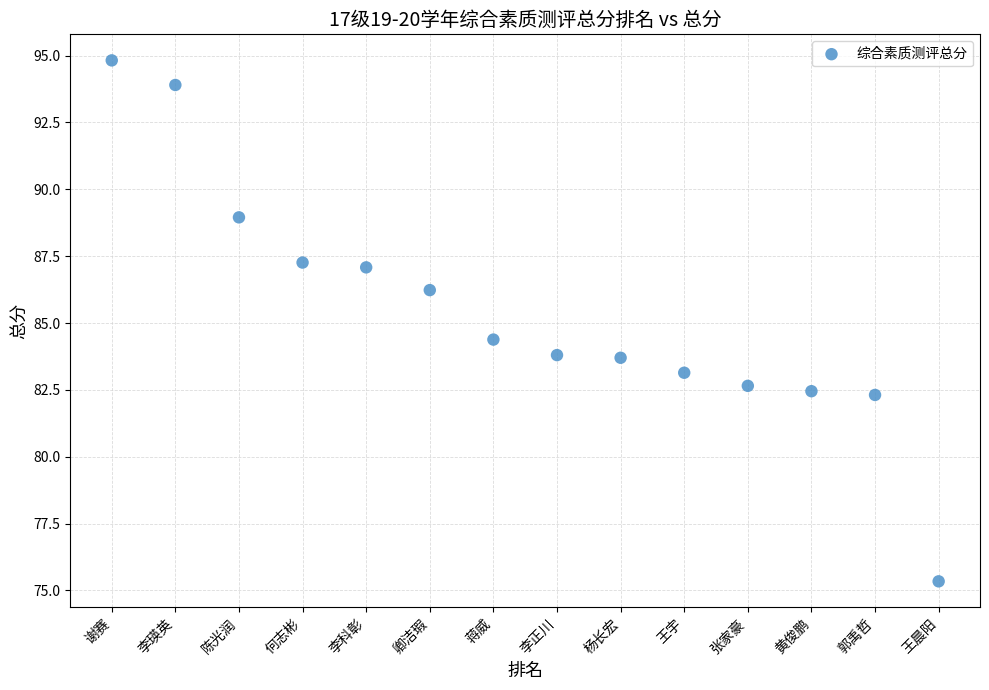

What Y value in the scatter plot is closest to 85?

84.4